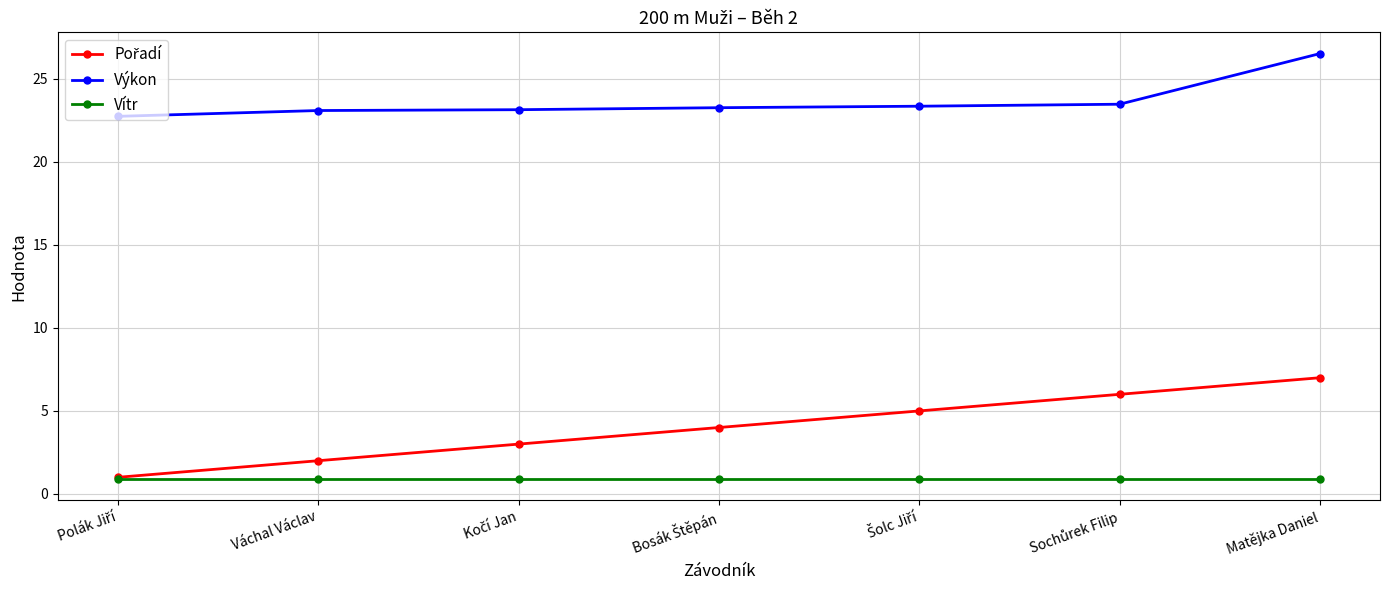

True or false: Výkon and Vítr cross at least once.

False